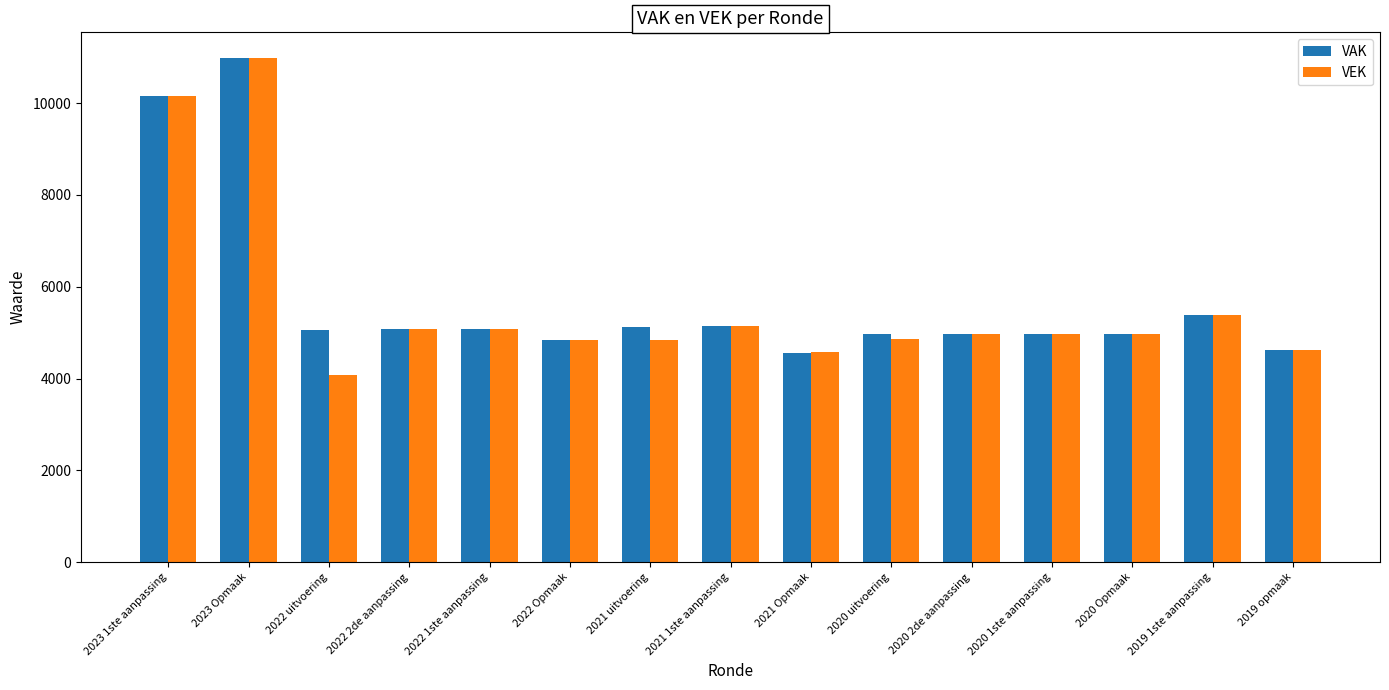

Which series has the widest spread of values?

VEK